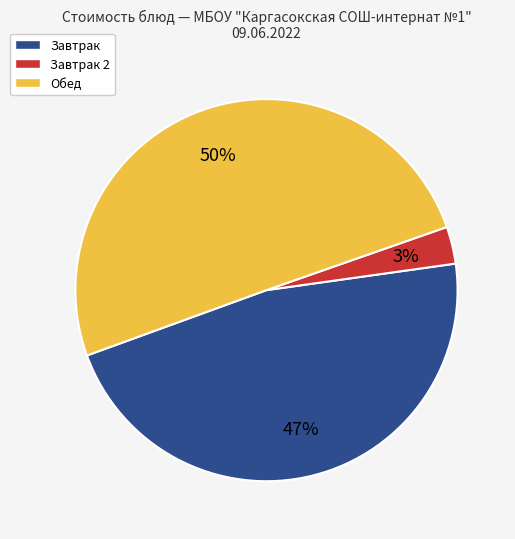

To the nearest percent, what is the average slice percentage?

33%